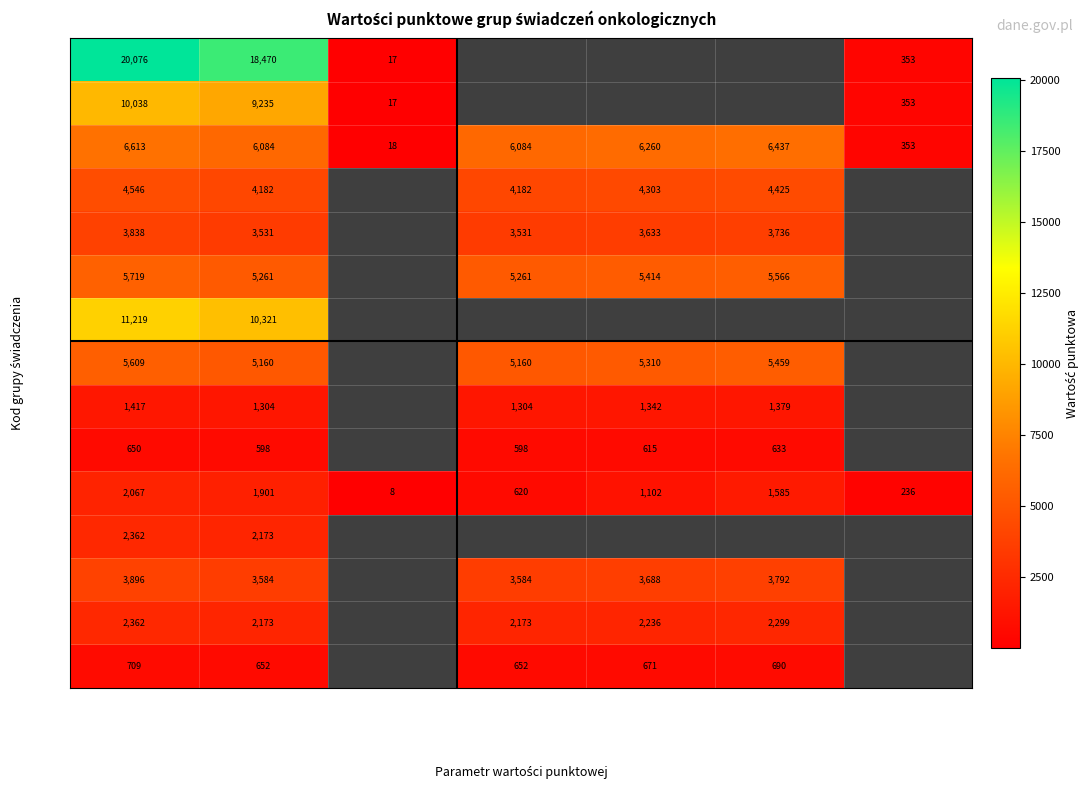

The value of J05 at Wart. 3-dniow. is 2274. True or false?

False